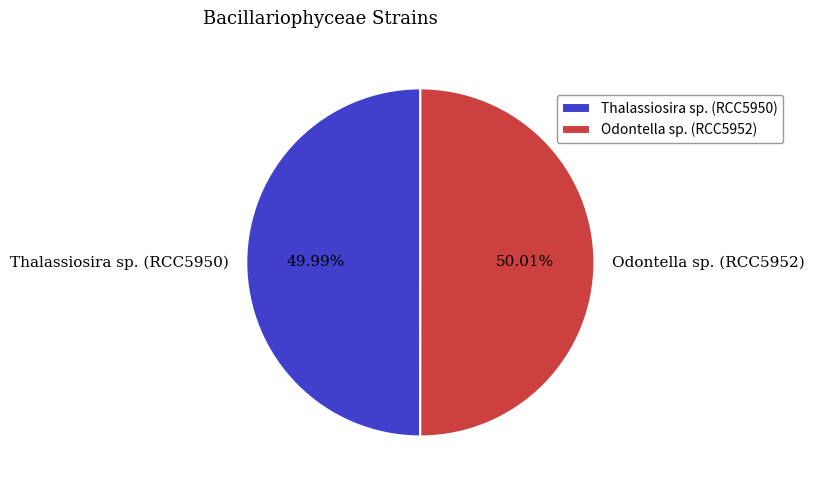

Does any single category account for the majority?

Yes